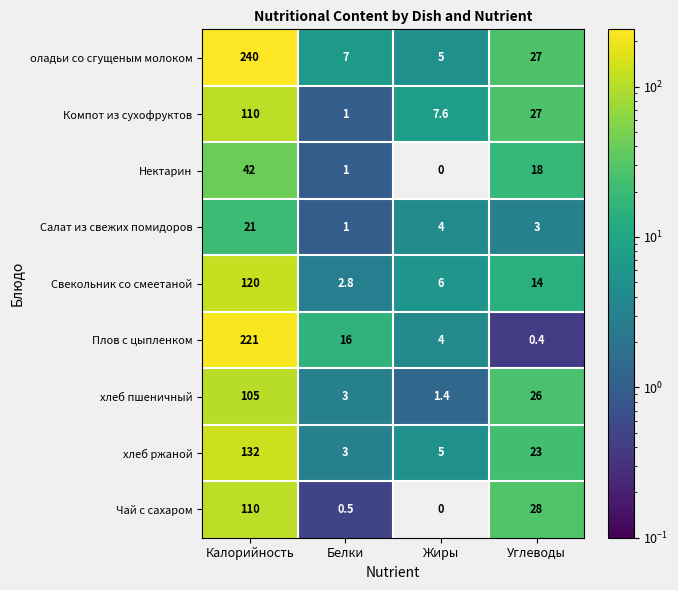

What is the maximum value for хлеб пшеничный?

105.0